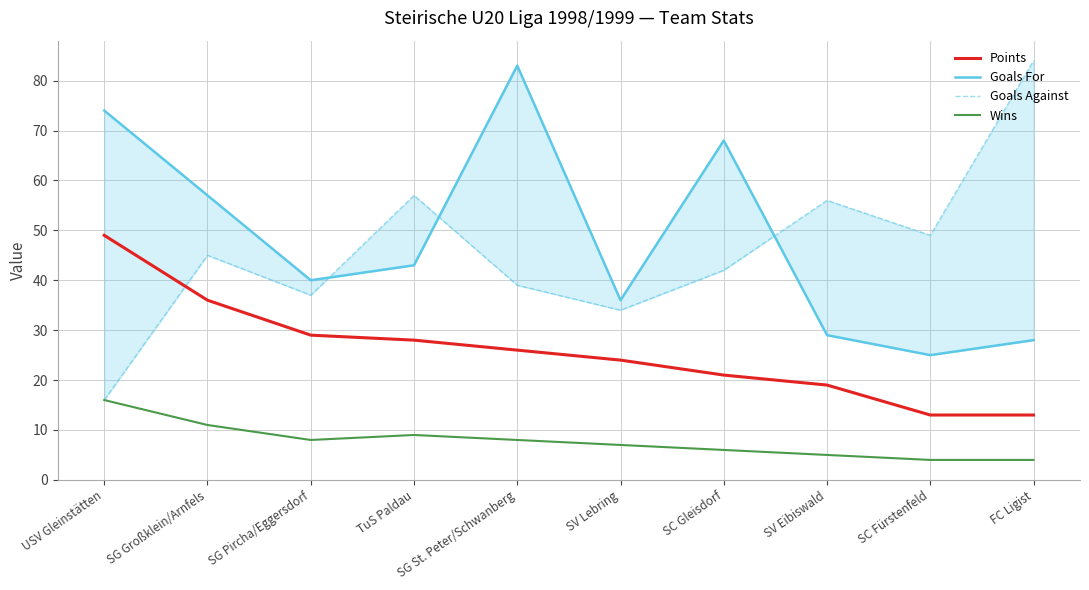

What is the sum of the Wins values at SG St. Peter/Schwanberg and SV Eibiswald?

13